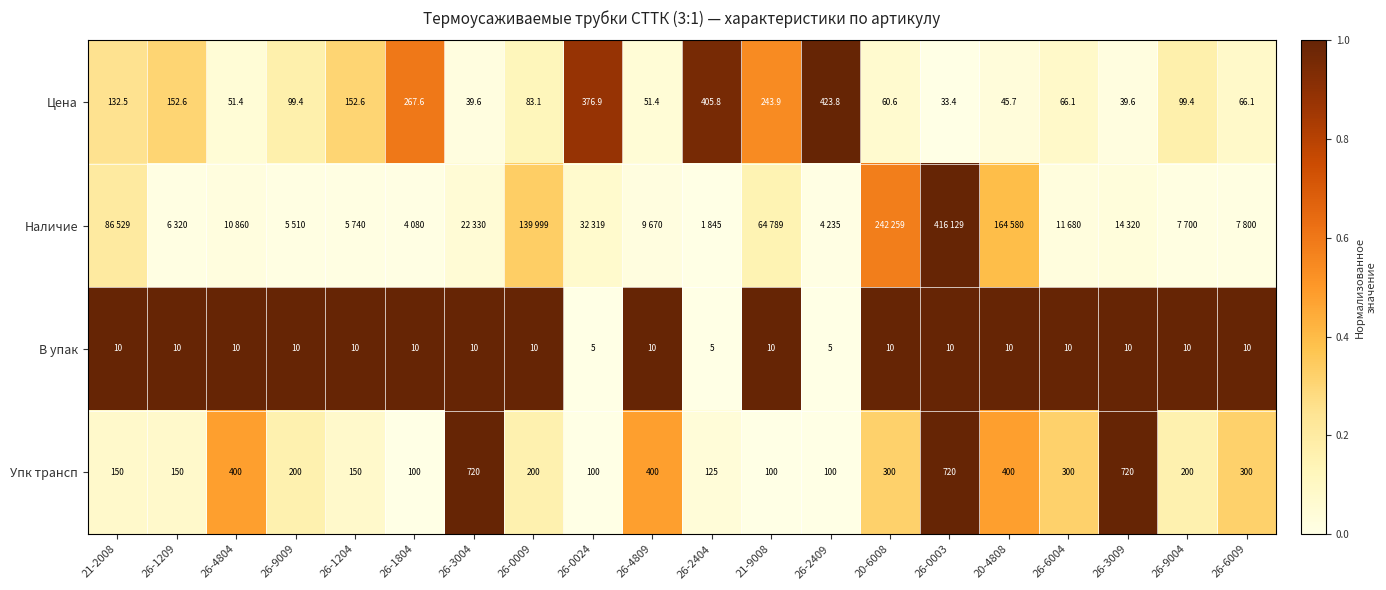

Between 26-4804 and 20-6008, which is larger?

20-6008